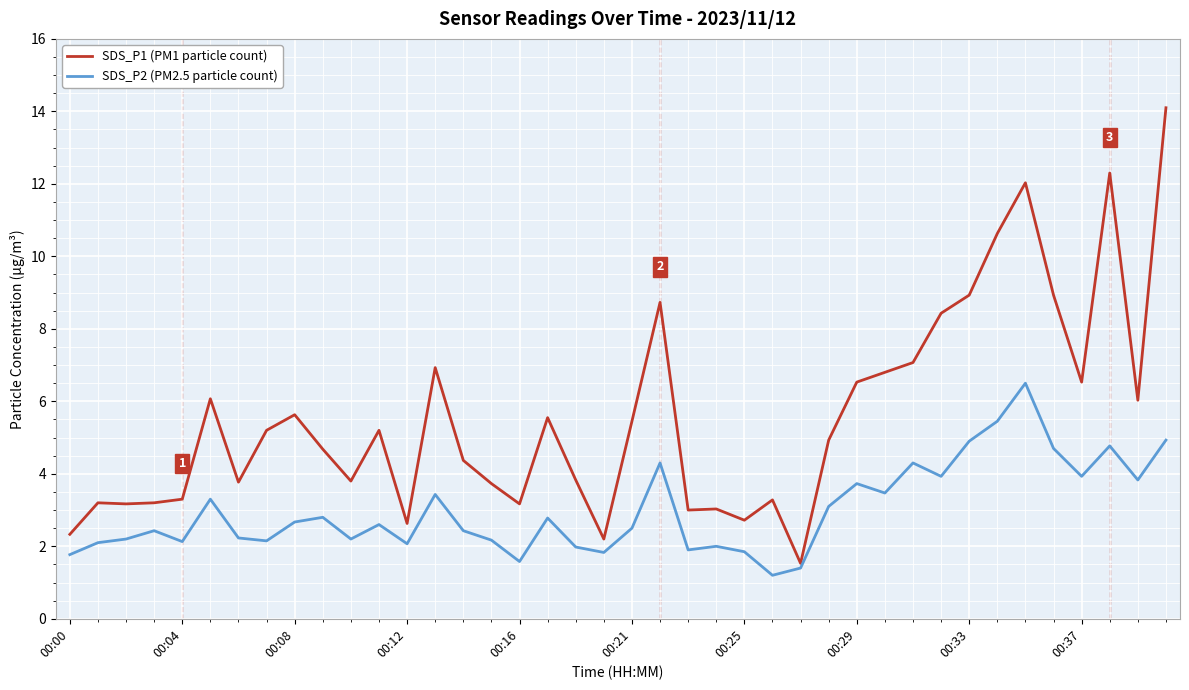

Which series has the largest total across all categories?

SDS_P1 (PM1 particle count)